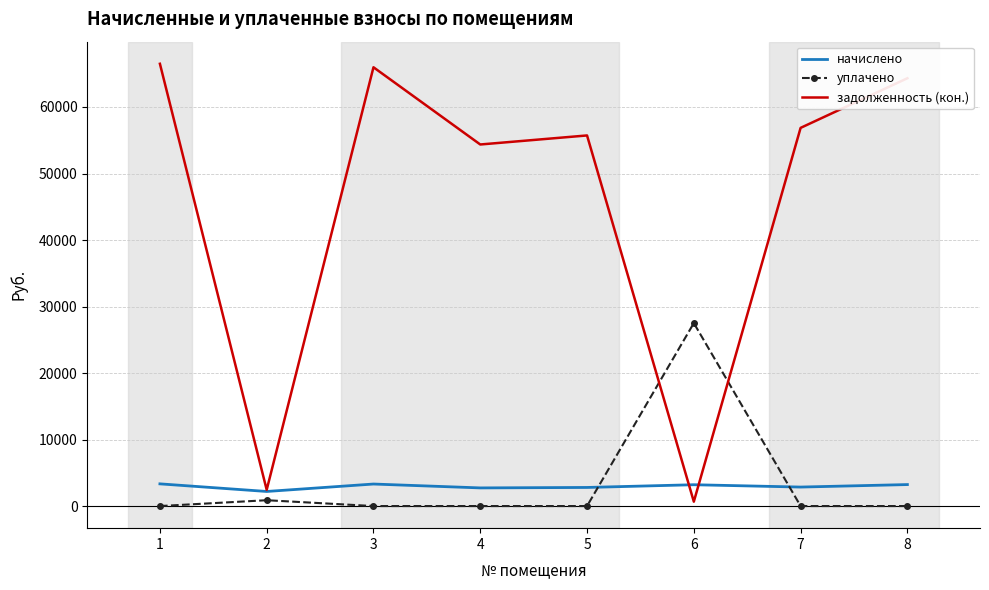

How many times do уплачено and задолженность (кон.) cross each other?

2